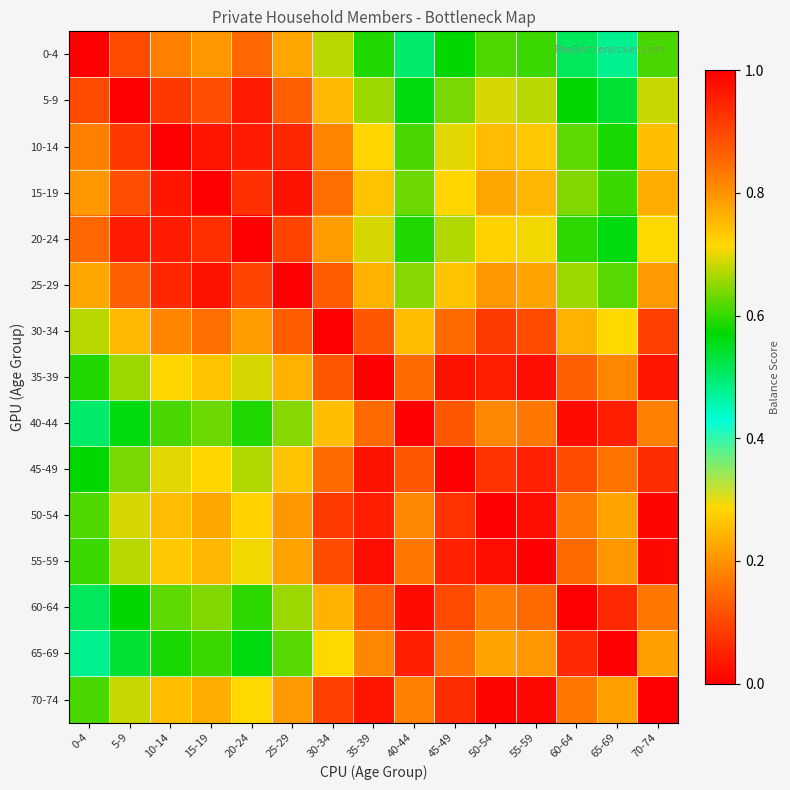

Between 50-54 and 70-74, which is larger?

50-54